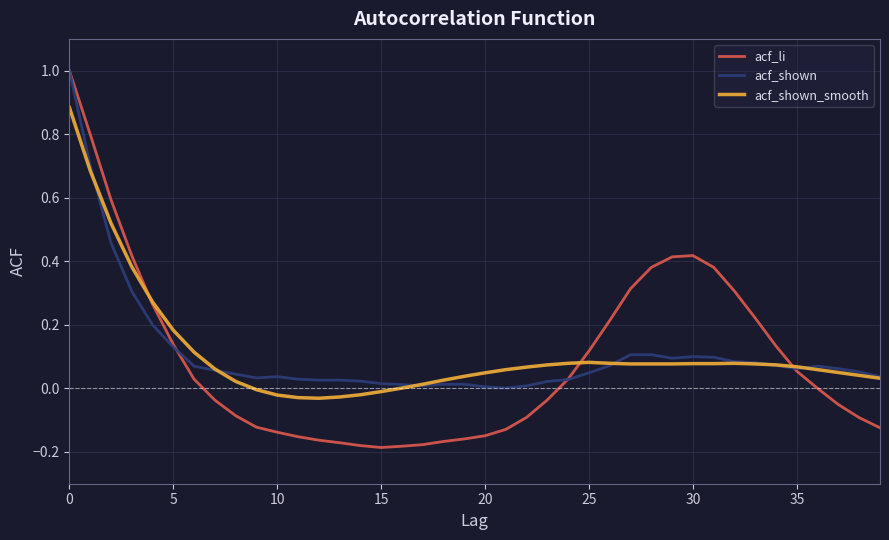

Which series has the widest spread of values?

acf_li